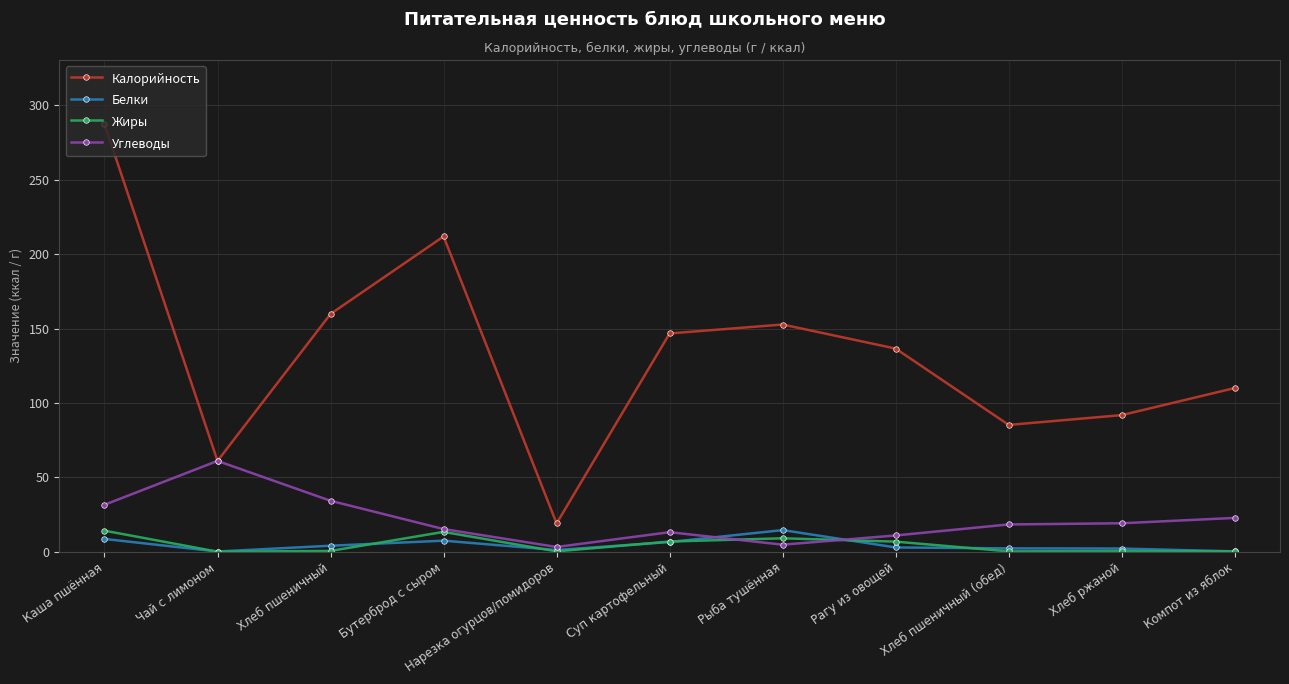

What is the difference between the second highest and minimum values in the Жиры series?

13.3